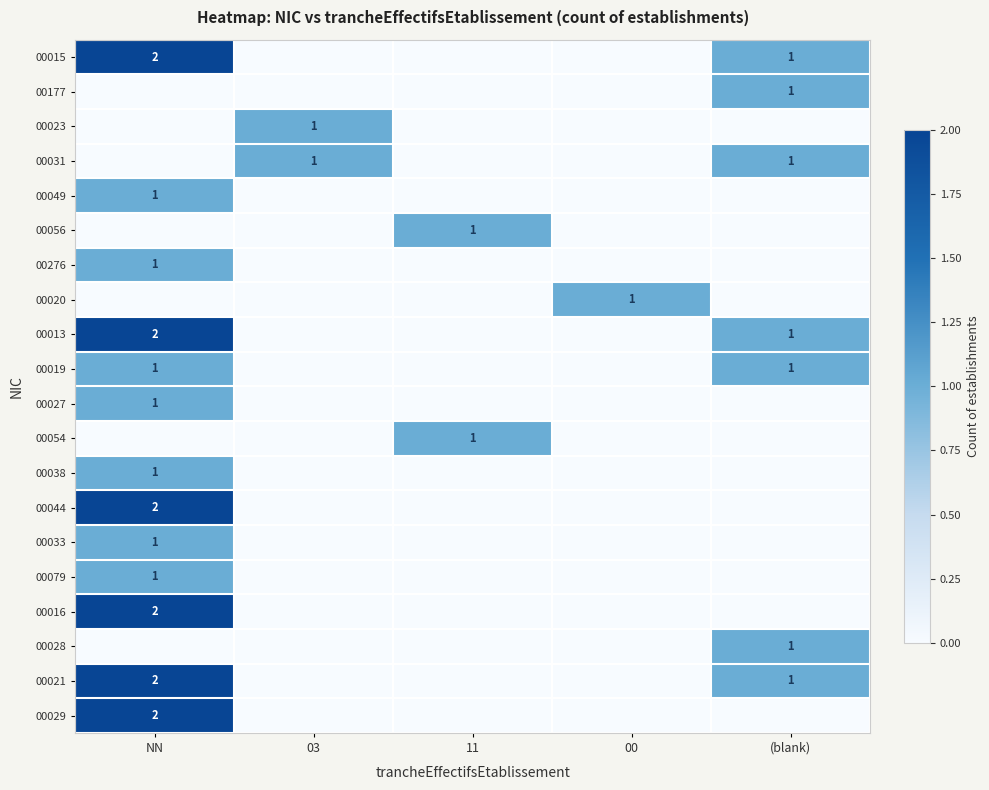

True or false: 00028 has a value of 0 at (blank).

False